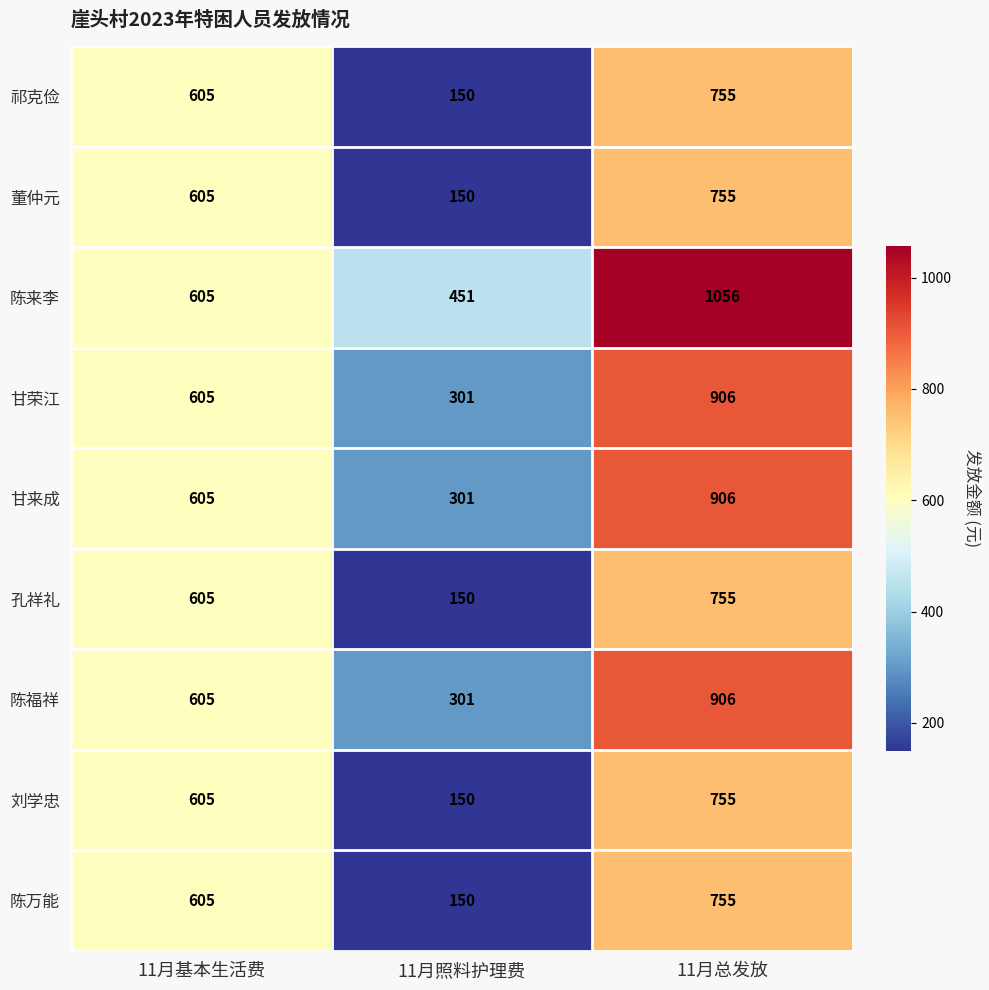

What is the minimum value shown in the chart?

150